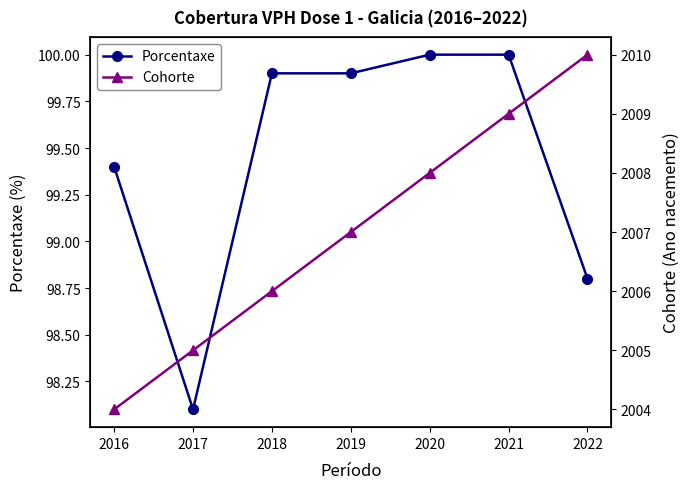

Read the Porcentaxe value at 2020.

100.0